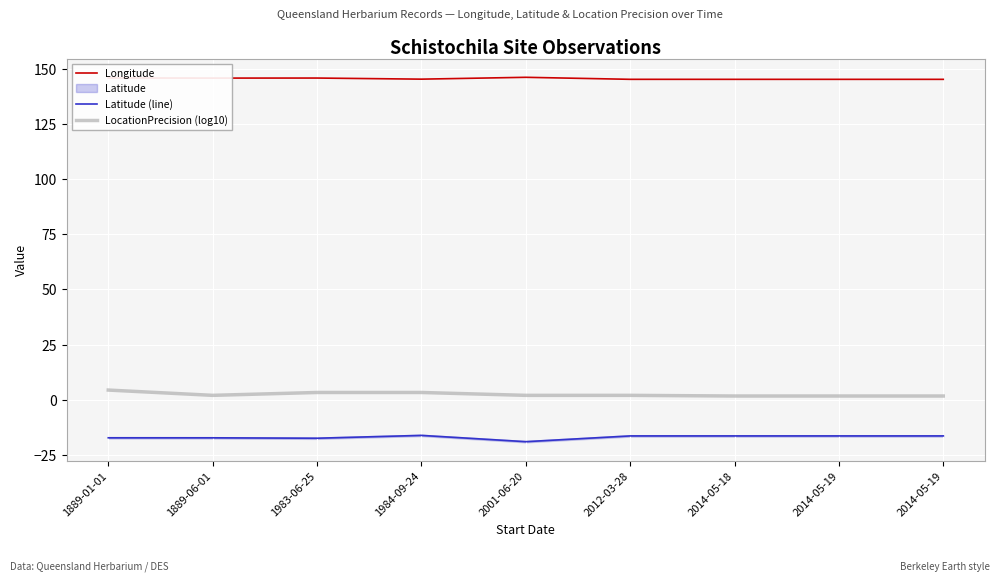

What is the smallest value displayed?

-19.0